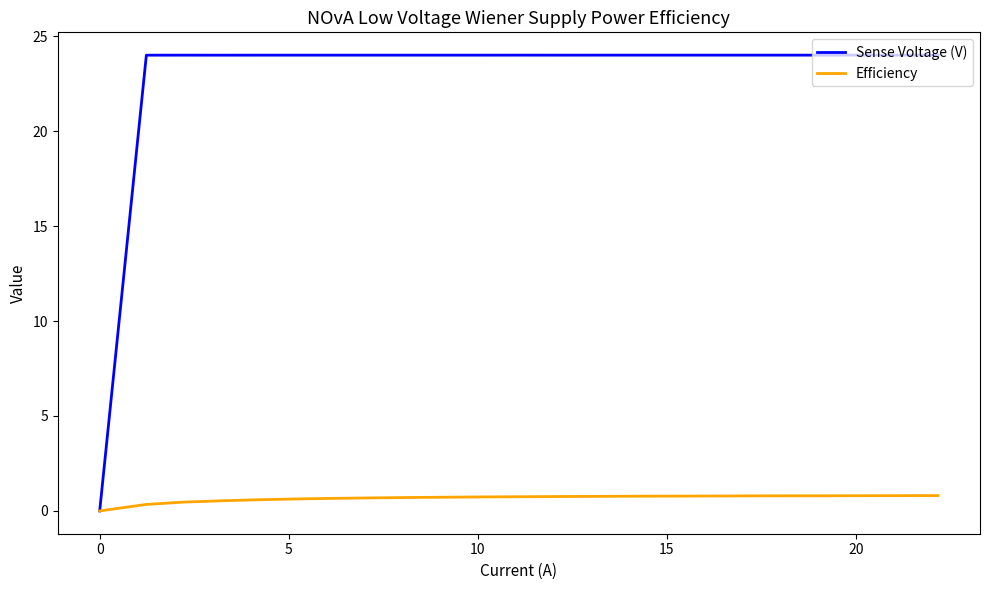

What is the difference between the maximum and minimum values in the Efficiency series?

0.8